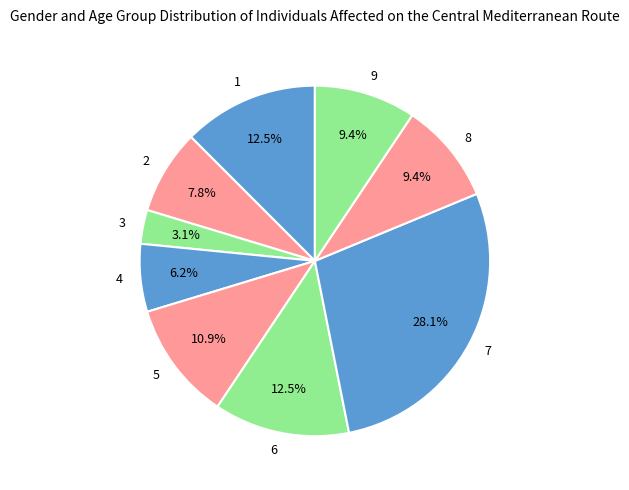

What is the largest slice in the pie chart?

7